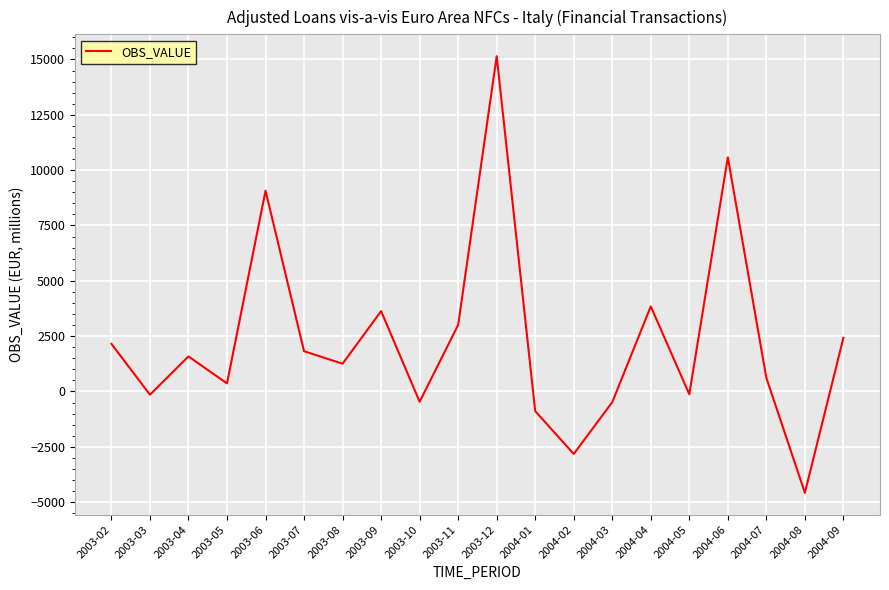

The value at 2004-03 is -483.5. True or false?

True